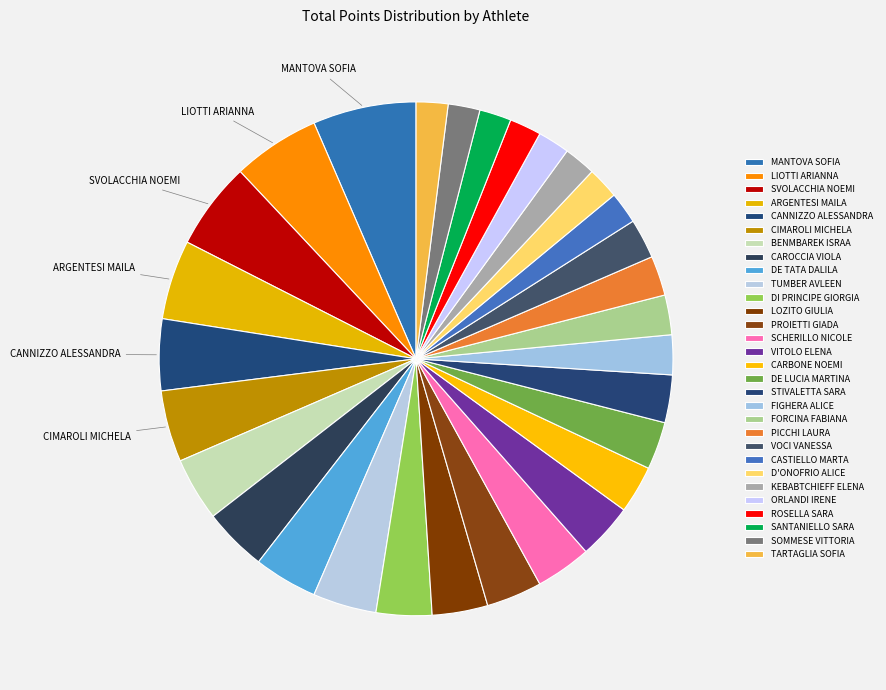

Which category has the biggest portion of the pie?

MANTOVA SOFIA